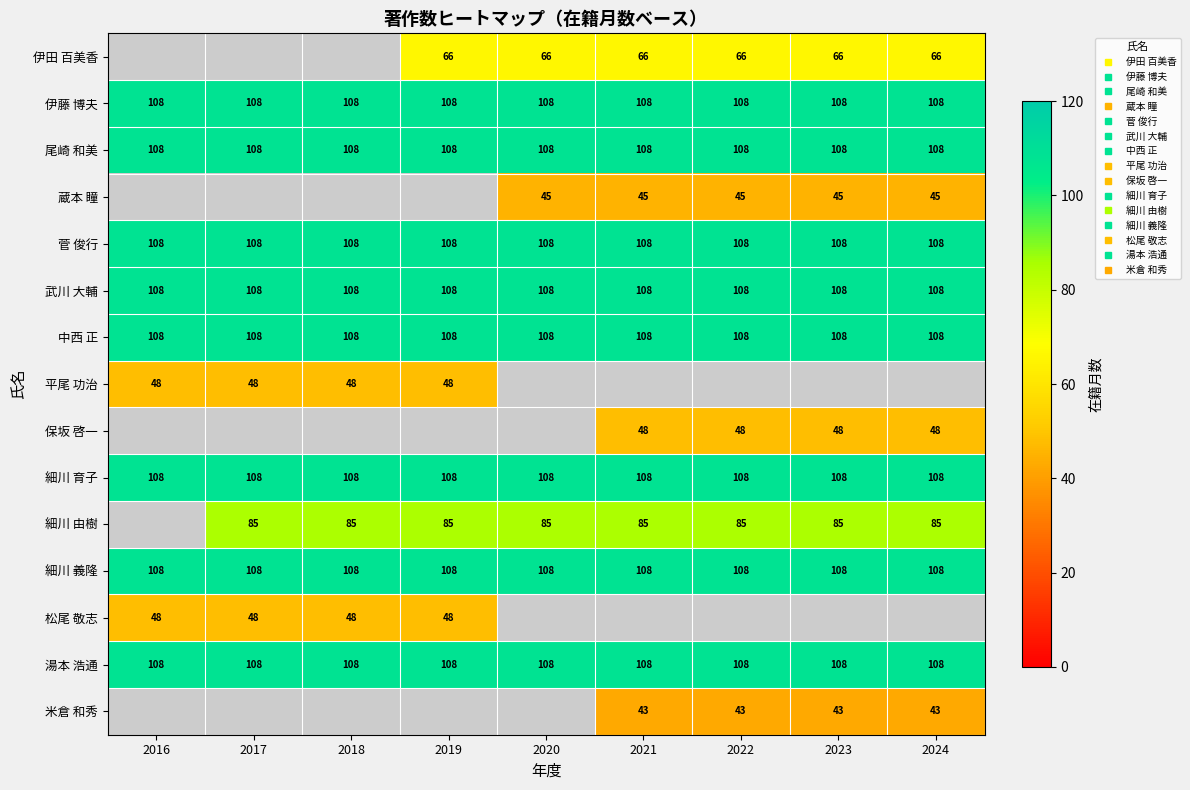

Is it true that 伊藤 博夫 equals 46.3 at 2017?

False